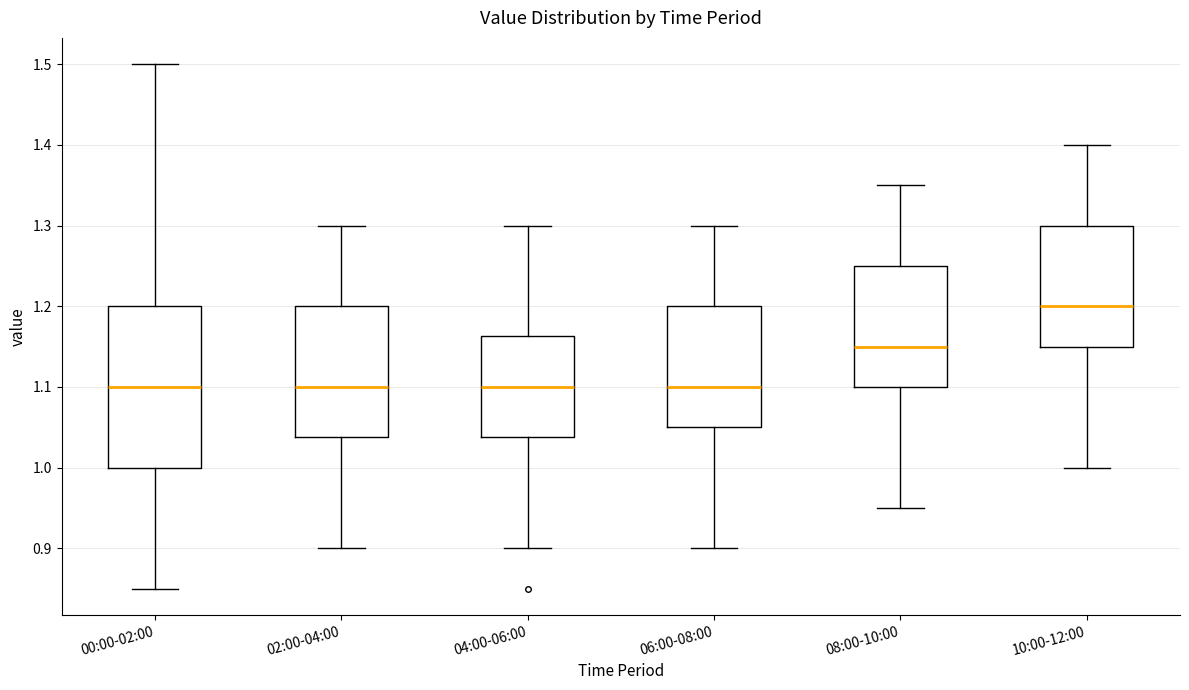

Reading left to right, read every box against the y-axis: the position of its median line, the range the box covers, and the ends of its whiskers. The values are not printed on the chart, so give them approximately, as read against the axis.

00:00-02:00: median 1.10, box 1.00 to 1.20, whiskers 0.85 to 1.50
02:00-04:00: median 1.10, box 1.04 to 1.20, whiskers 0.90 to 1.30
04:00-06:00: median 1.10, box 1.04 to 1.16, whiskers 0.90 to 1.30
06:00-08:00: median 1.10, box 1.05 to 1.20, whiskers 0.90 to 1.30
08:00-10:00: median 1.15, box 1.10 to 1.25, whiskers 0.95 to 1.35
10:00-12:00: median 1.20, box 1.15 to 1.30, whiskers 1.00 to 1.40